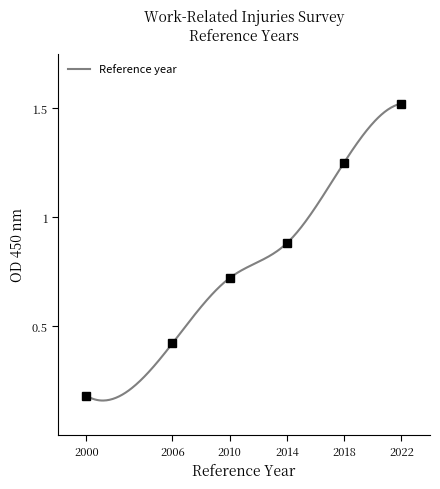

How many lines are shown in the chart?

1